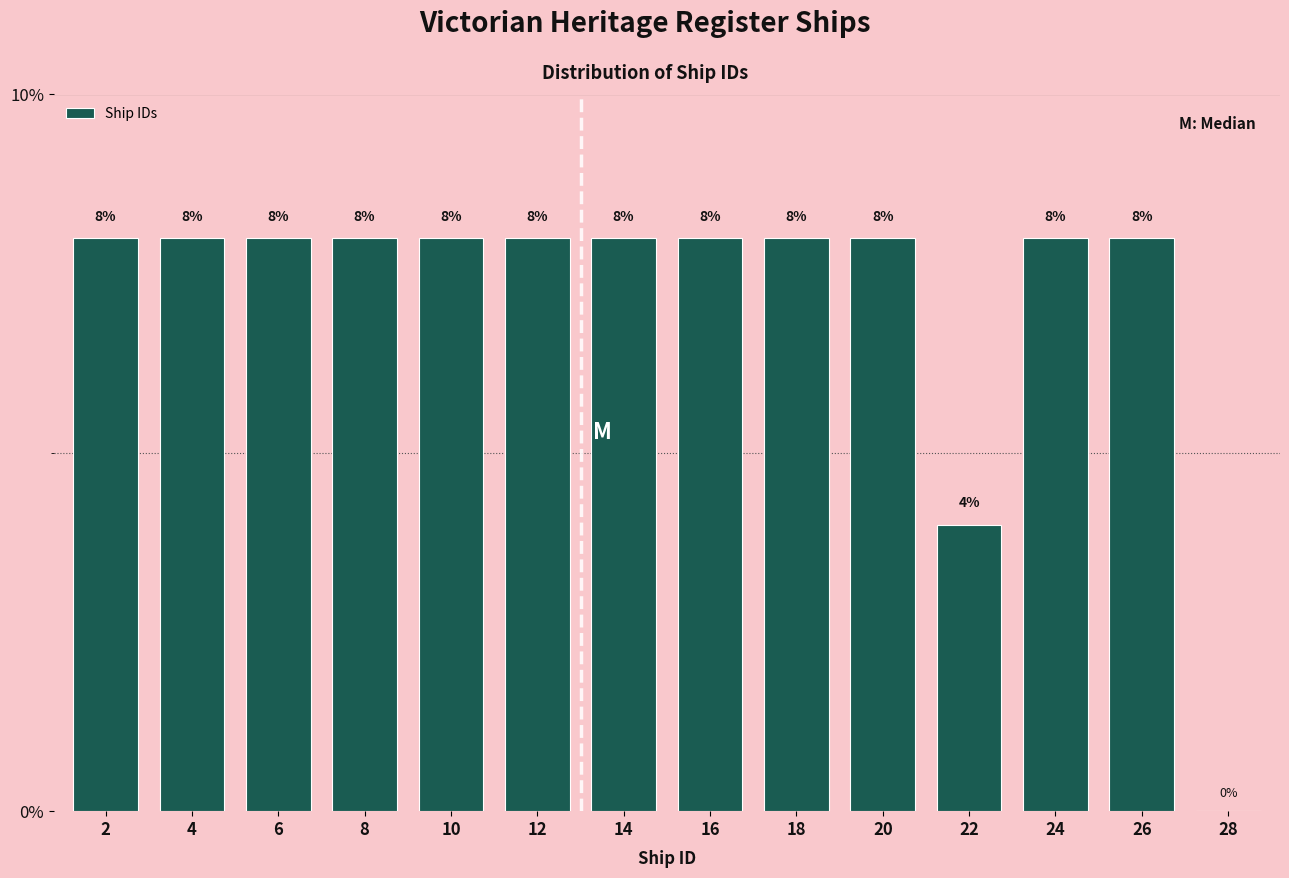

Reading left to right, extract all data points from this chart.

2=8	4=8	6=8	8=8	10=8	12=8	14=8	16=8	18=8	20=8	22=4	24=8	26=8	28=0